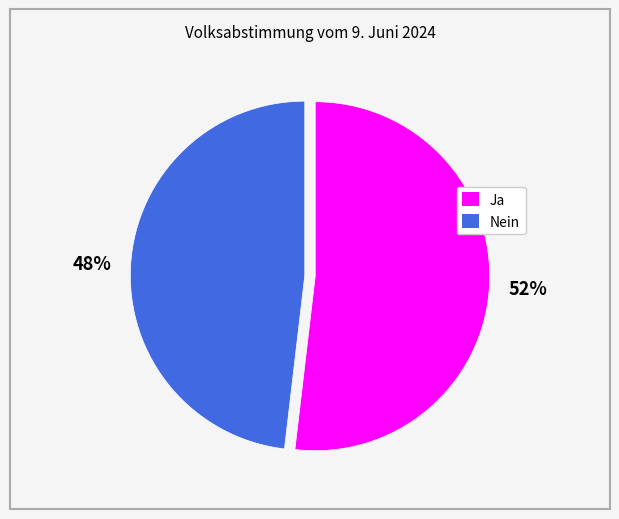

True or false: Nein accounts for 39% of the total.

False